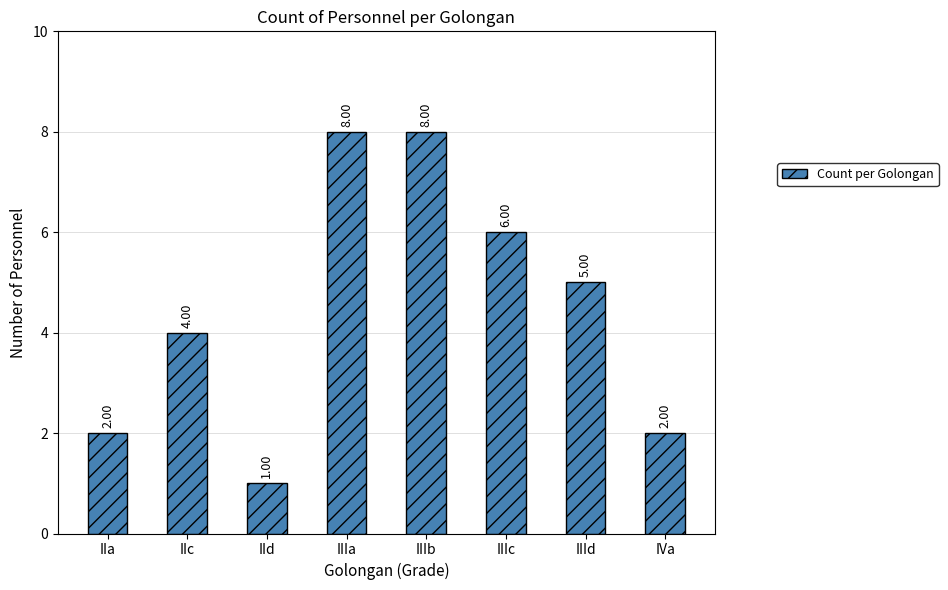

Where is the data nearest to the value 4?

IIc